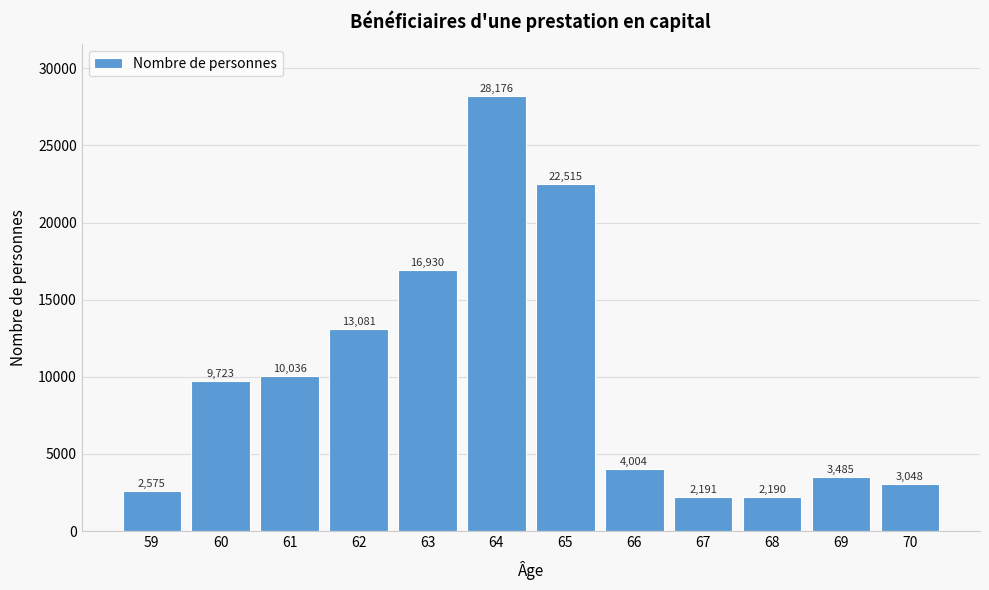

Reading left to right, what are all the values shown in this chart?

2575	9723	10036	13081	16930	28176	22515	4004	2191	2190	3485	3048